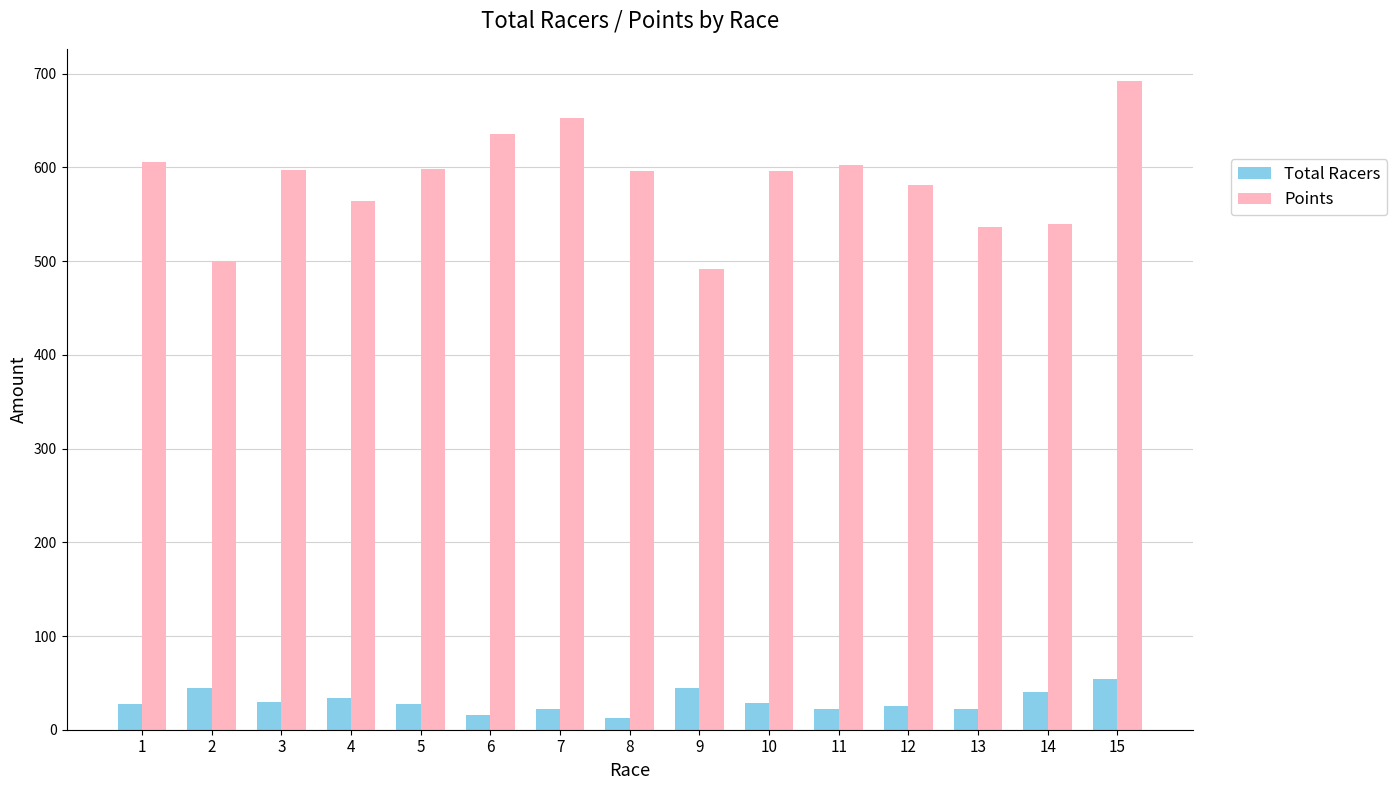

What is the value of the Points bar at the 7th from the left?

653